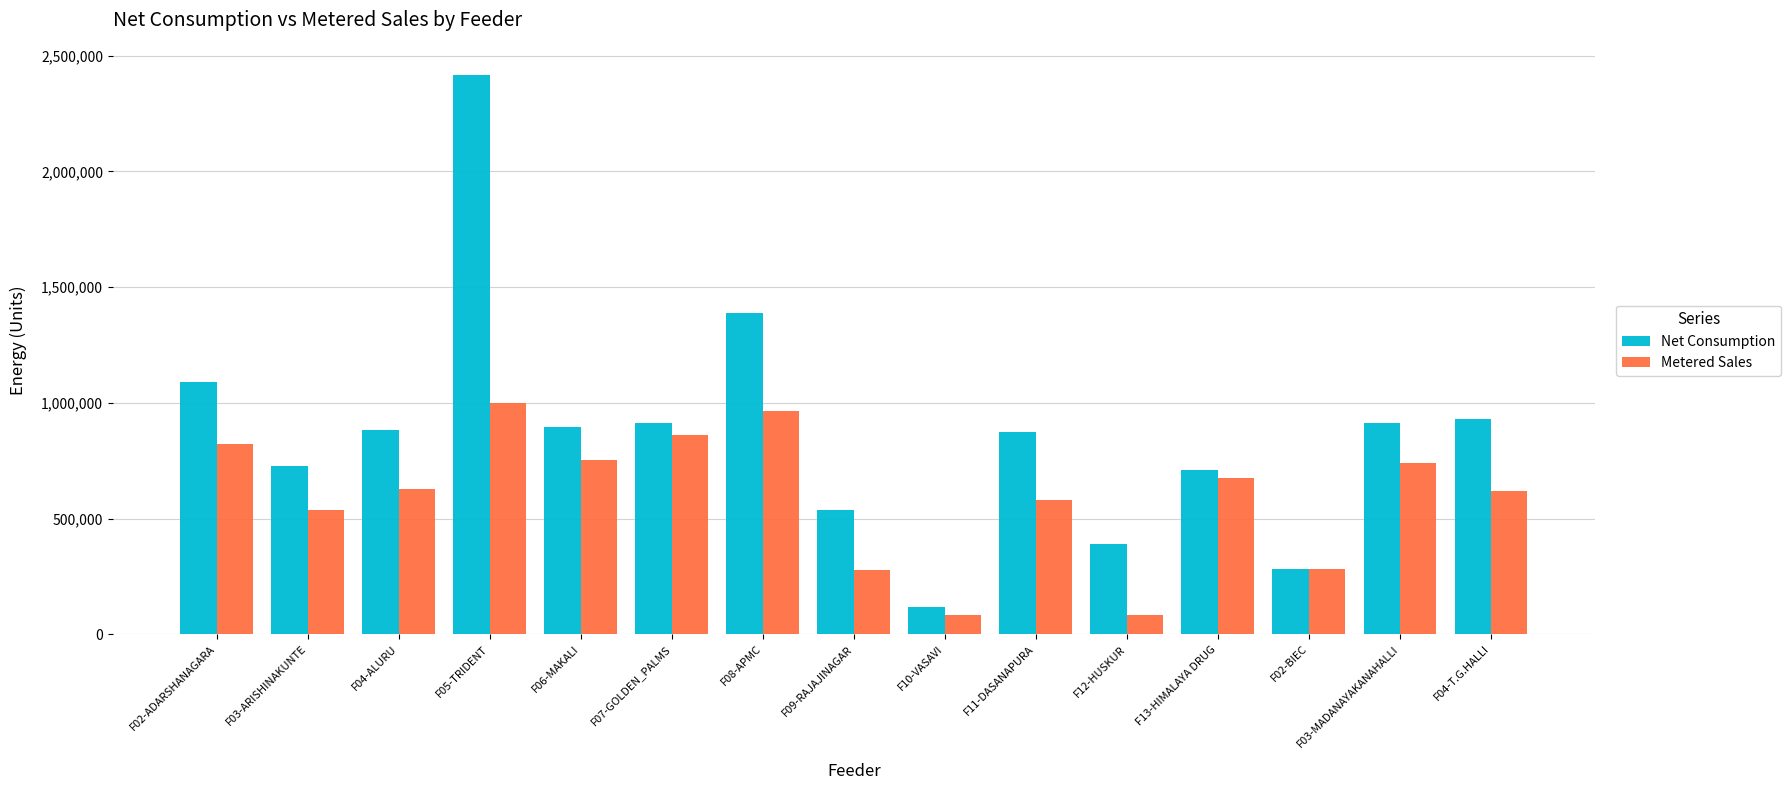

Which category has the highest value in the Net Consumption series?

F05-TRIDENT